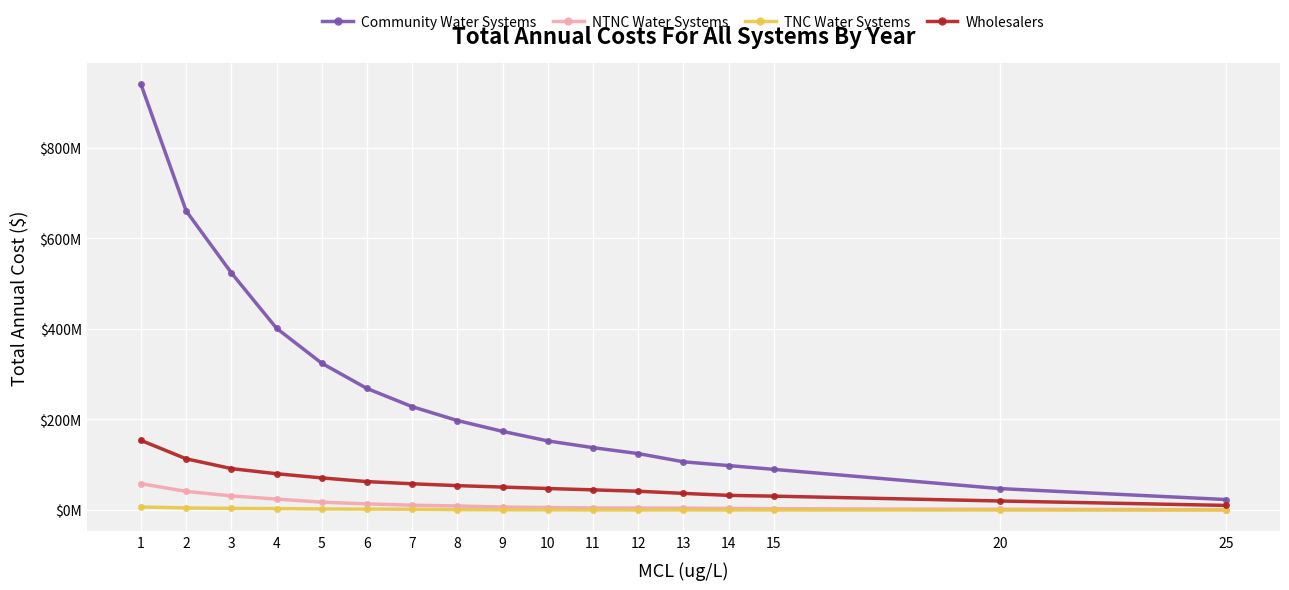

Reading left to right, what are all the values shown in this chart?

Community Water Systems: 1=940066817.3	2=660589438.8	3=523787604.5	4=401414110.2	5=324201701.9	6=268533034.4	7=228301766.0	8=197722253.7	9=173797439.5	10=152722618.9	11=137846954.9	12=124745067.3	13=106574332.8	14=98242900.4	15=89877993.5	20=47415446.5	25=23244440.1
NTNC Water Systems: 1=58229061.9	2=41259126.9	3=31258514.3	4=24220160.5	5=17450780.4	6=13648182.0	7=10695009.5	8=8989126.9	9=6629864.1	10=5528796.2	11=4743662.5	12=4390143.6	13=4174983.1	14=3531423.4	15=2995222.5	20=1686145.2	25=932820.5
TNC Water Systems: 1=6822198.6	2=4640397.8	3=3592252.2	4=3224051.1	5=2413940.6	6=2152010.3	7=1818506.5	8=1066929.4	9=644231.3	10=555165.9	11=389912.6	12=305804.9	13=301921.1	14=216100.1	15=212770.4	20=116222.7	25=1572.6
Wholesalers: 1=153884420.1	2=113178306.3	3=91578289.7	4=80204559.3	5=71003722.0	6=62837759.4	7=58029262.8	8=53954314.1	9=50771277.0	10=47596797.3	11=44603884.6	12=41567451.6	13=36869112.6	14=32437932.7	15=30721998.0	20=20048212.1	25=10272610.7